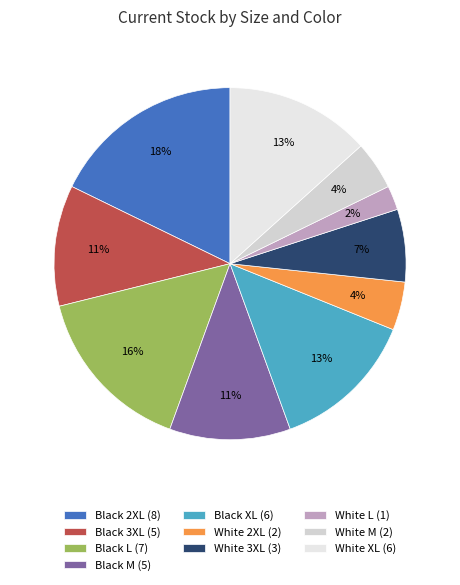

The Black XL slice represents 13% of the pie. True or false?

True